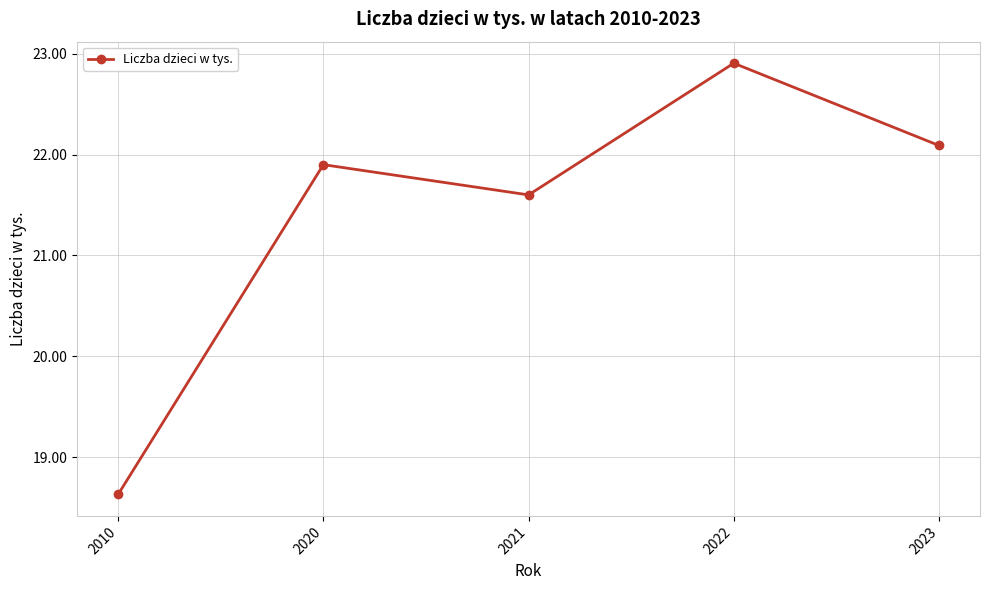

Where is the data nearest to the value 20?

2010